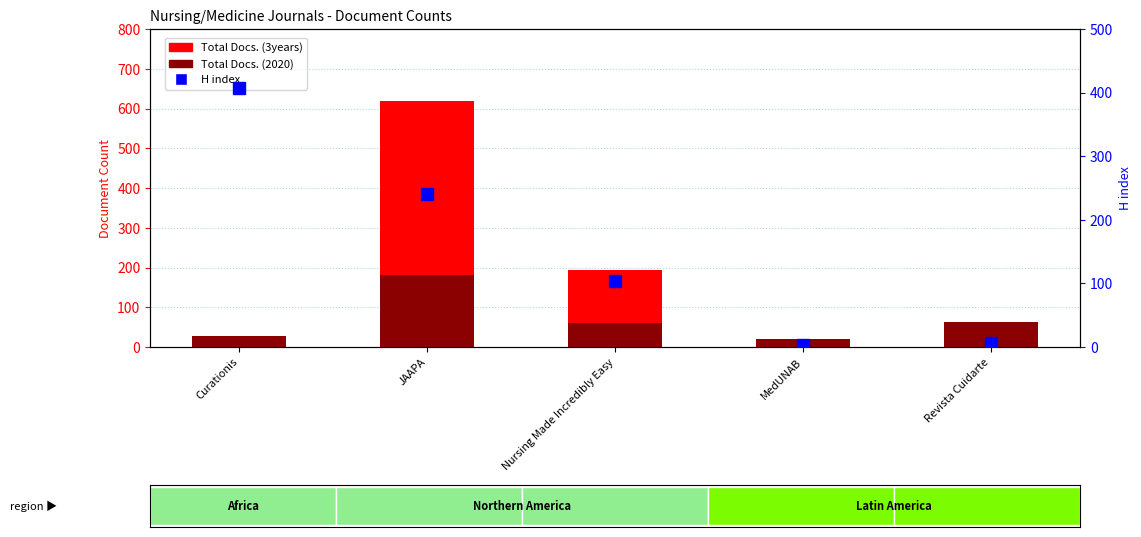

What is the difference between the Total Docs. (2020) values at Revista Cuidarte and Nursing Made Incredibly Easy?

1